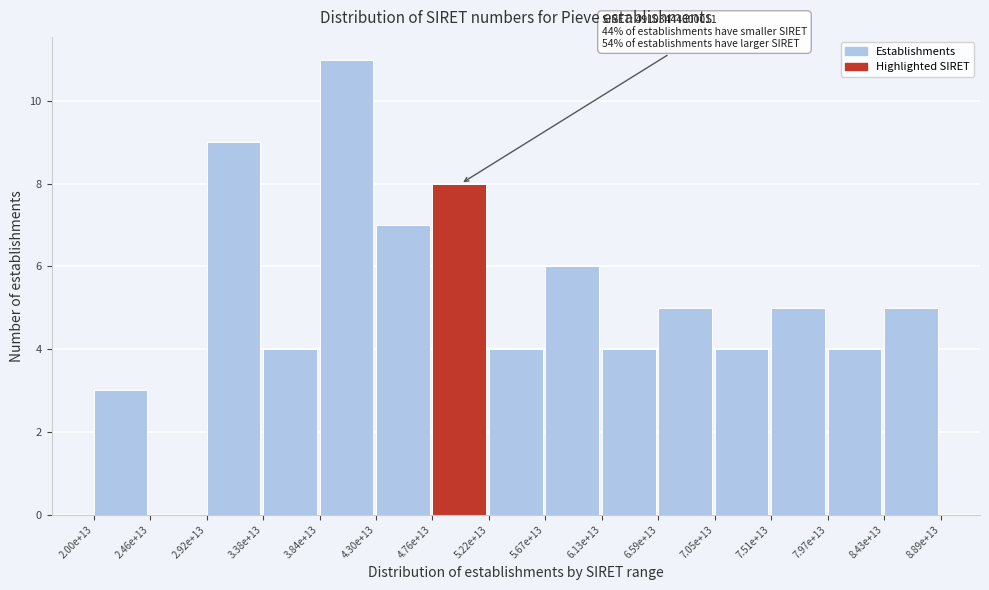

Reading right to left, what are all the values shown in this chart?

8.43e+13=5	7.97e+13=4	7.51e+13=5	7.05e+13=4	6.59e+13=5	6.13e+13=4	5.67e+13=6	5.22e+13=4	4.76e+13=8	4.30e+13=7	3.84e+13=11	3.38e+13=4	2.92e+13=9	2.46e+13=0	2.00e+13=3